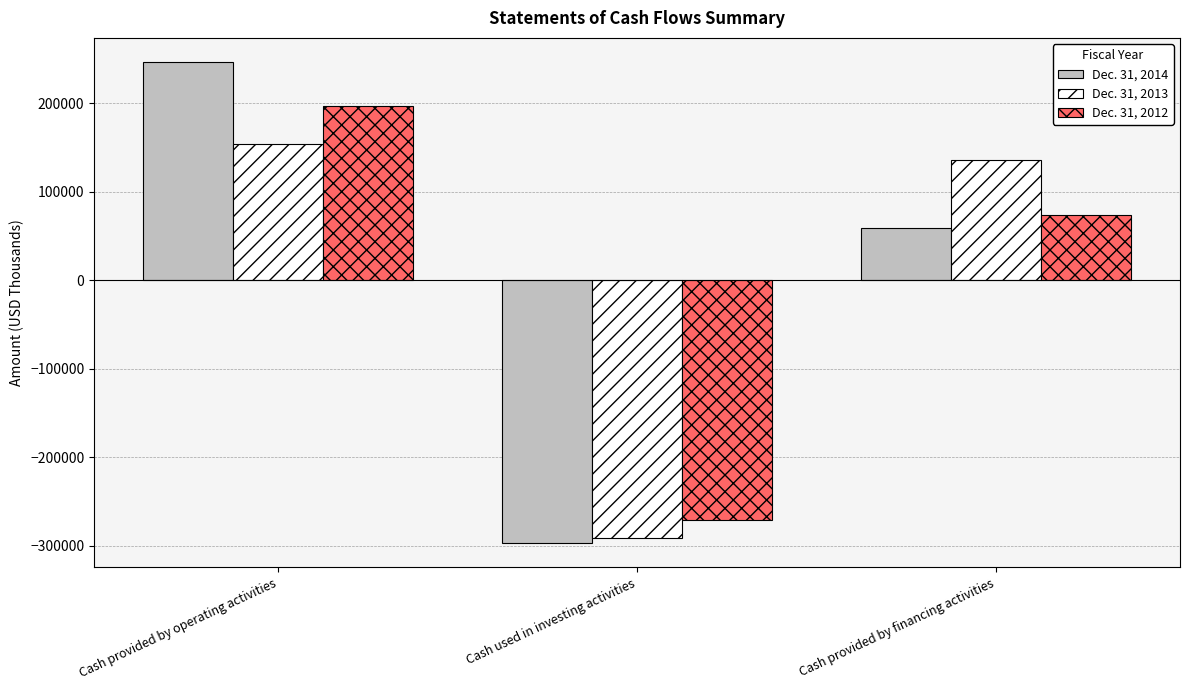

Which category has the lowest value in the Dec. 31, 2012 series?

Cash used in investing activities